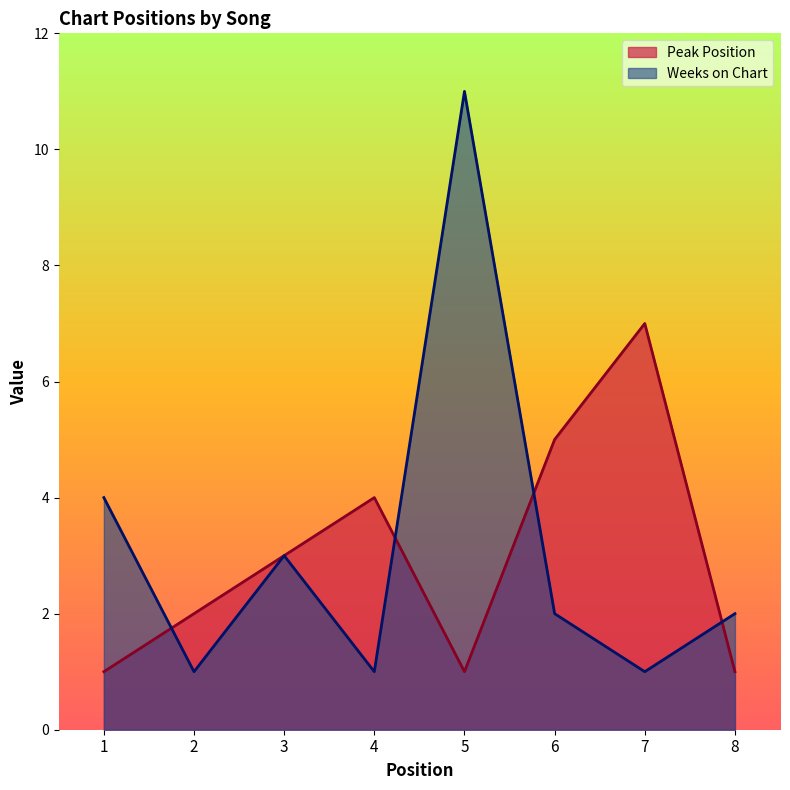

After their last crossing, which series has the higher values: Peak Position or Weeks on Chart?

Weeks on Chart